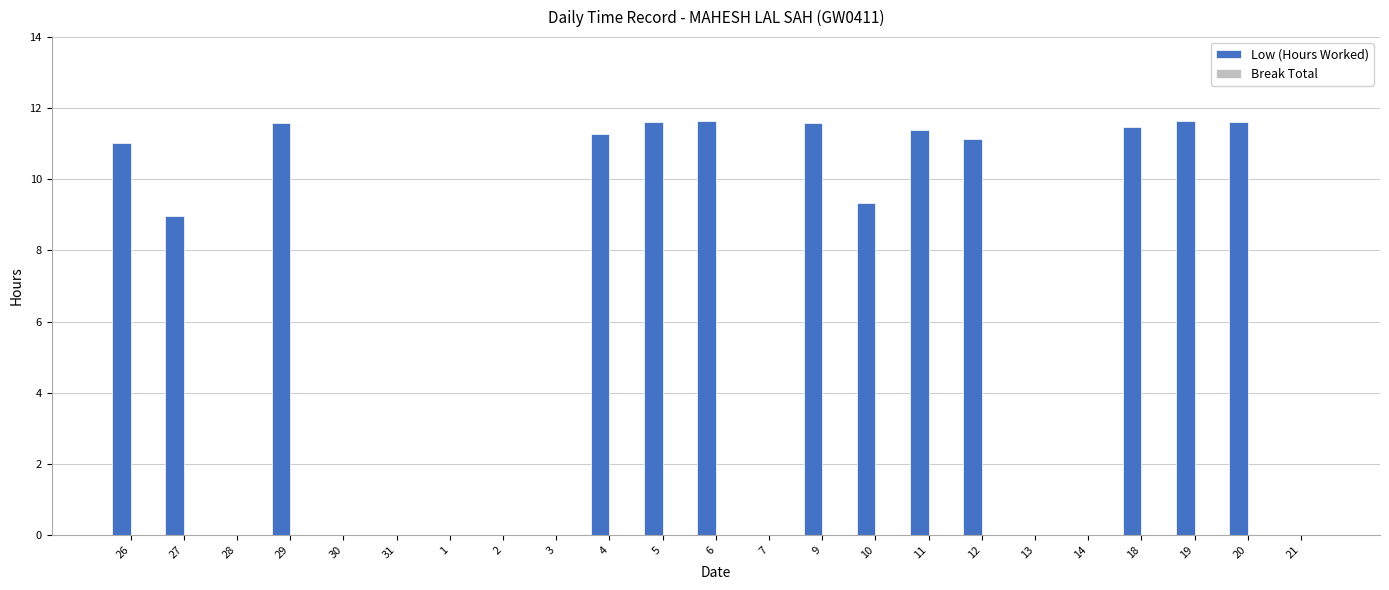

Reading left to right, transcribe all the data shown in this chart.

26=11.0	27=9.0	28=0.0	29=11.6	30=0.0	31=0.0	1=0.0	2=0.0	3=0.0	4=11.3	5=11.6	6=11.6	7=0.0	9=11.6	10=9.3	11=11.4	12=11.1	13=0.0	14=0.0	18=11.5	19=11.6	20=11.6	21=0.0